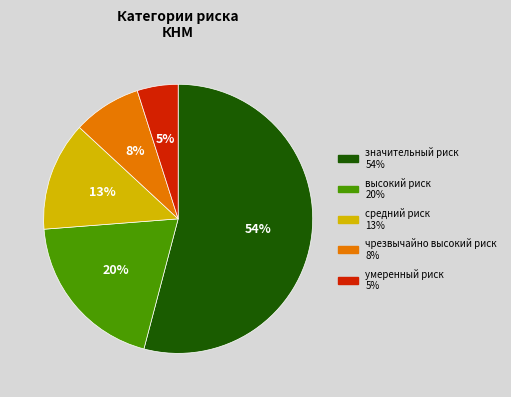

How many slices are in this pie chart?

5